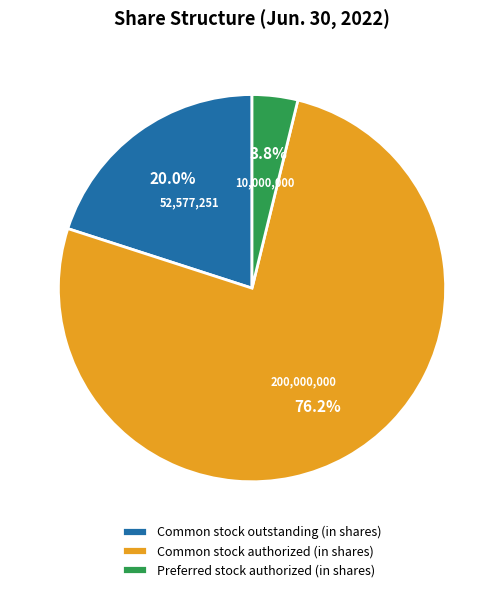

How many slices are in this pie chart?

3